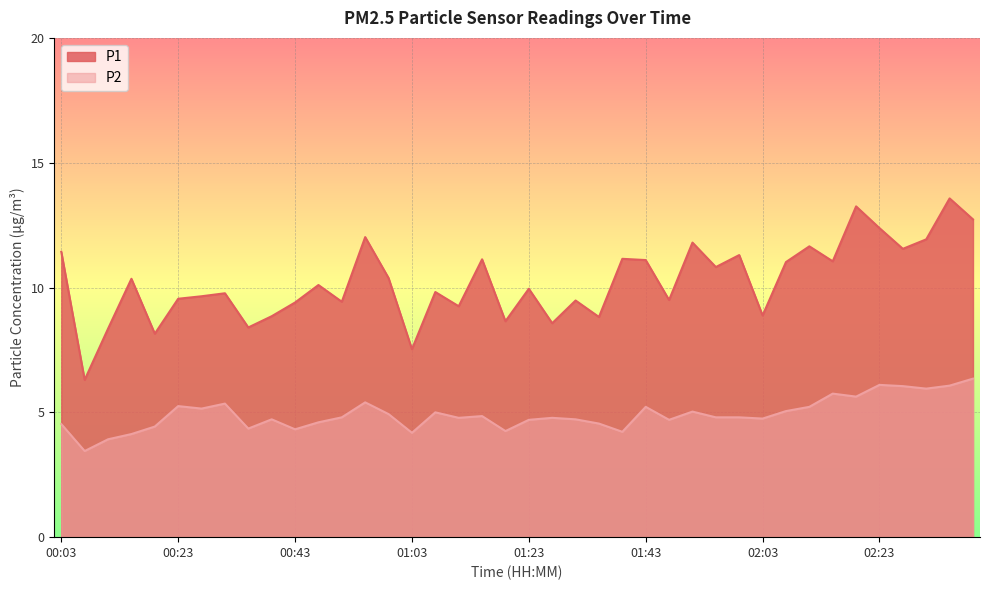

Between 00:23 and 01:43, which series saw the biggest shift?

P1